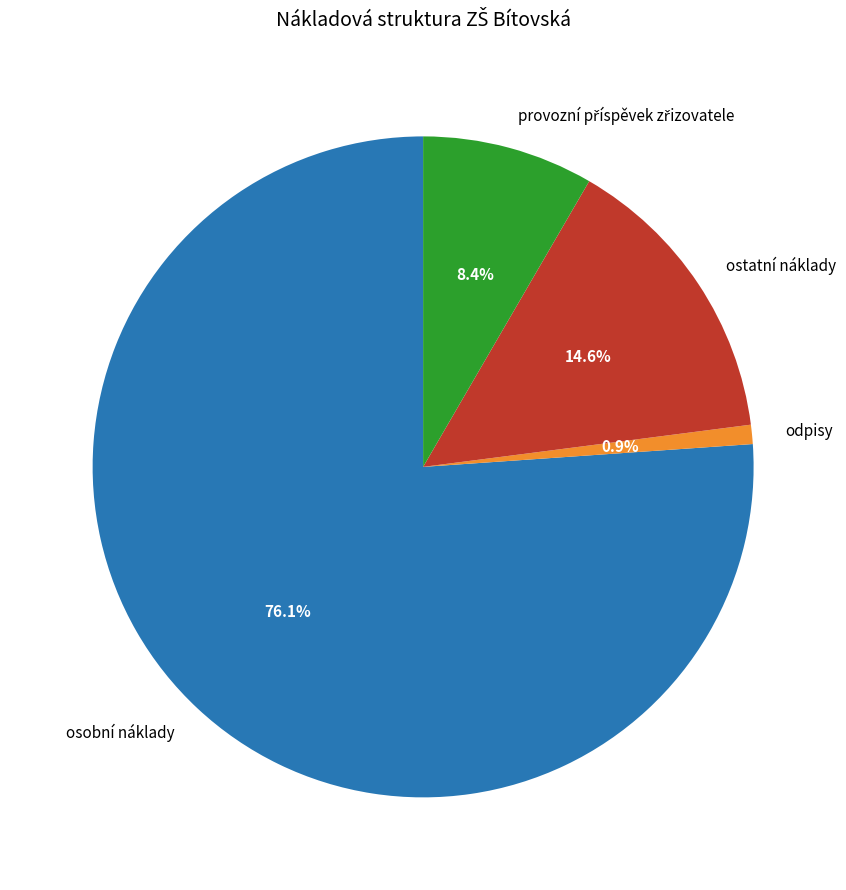

Between odpisy and osobní náklady, which is larger?

osobní náklady